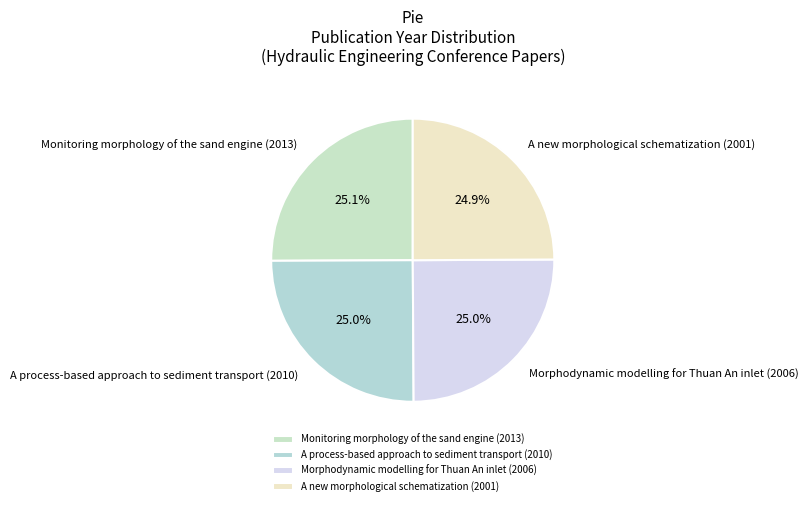

What is the total percentage of Monitoring morphology of the sand engine (2013) and A process-based approach to sediment transport (2010)?

50.1%